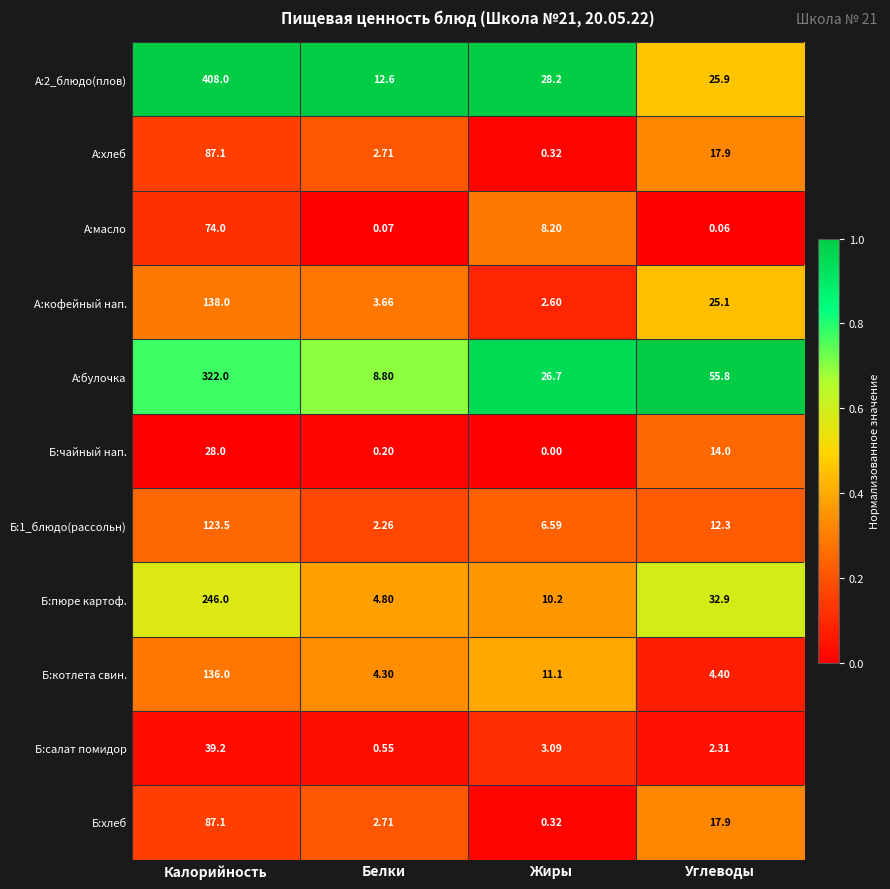

What is the greatest value displayed?

408.0